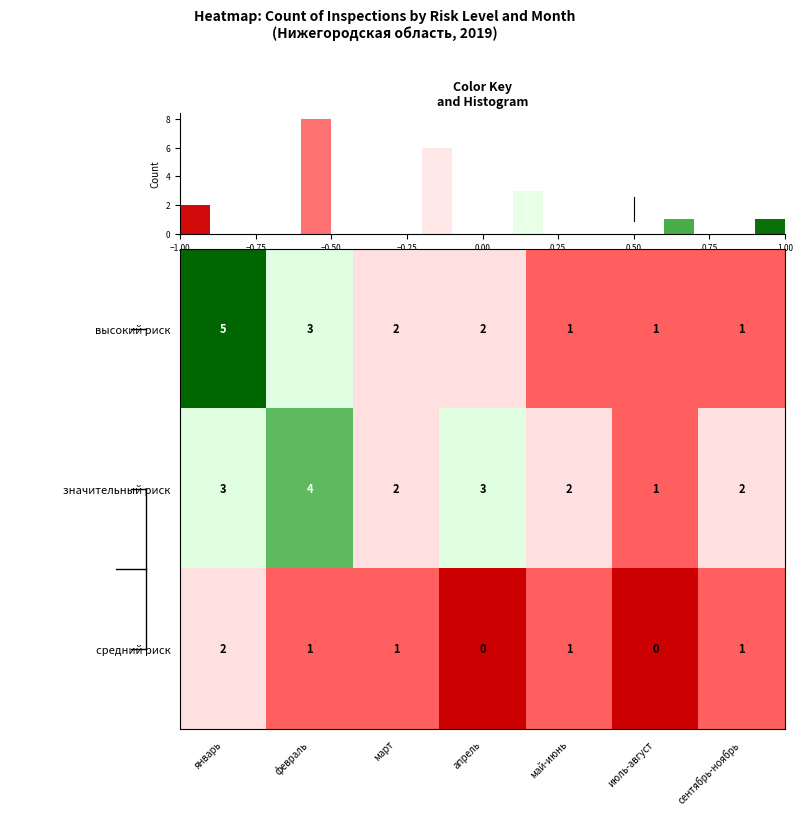

What is the difference between the maximum and minimum values in the row_1 series?

3